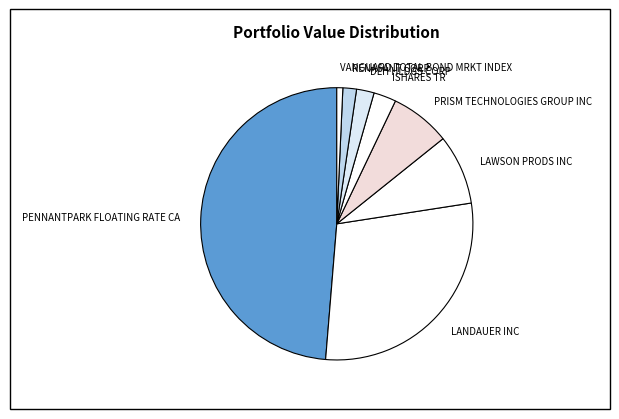

Is it true that VANGUARD TOTAL BOND MRKT INDEX is 1% of the pie?

True